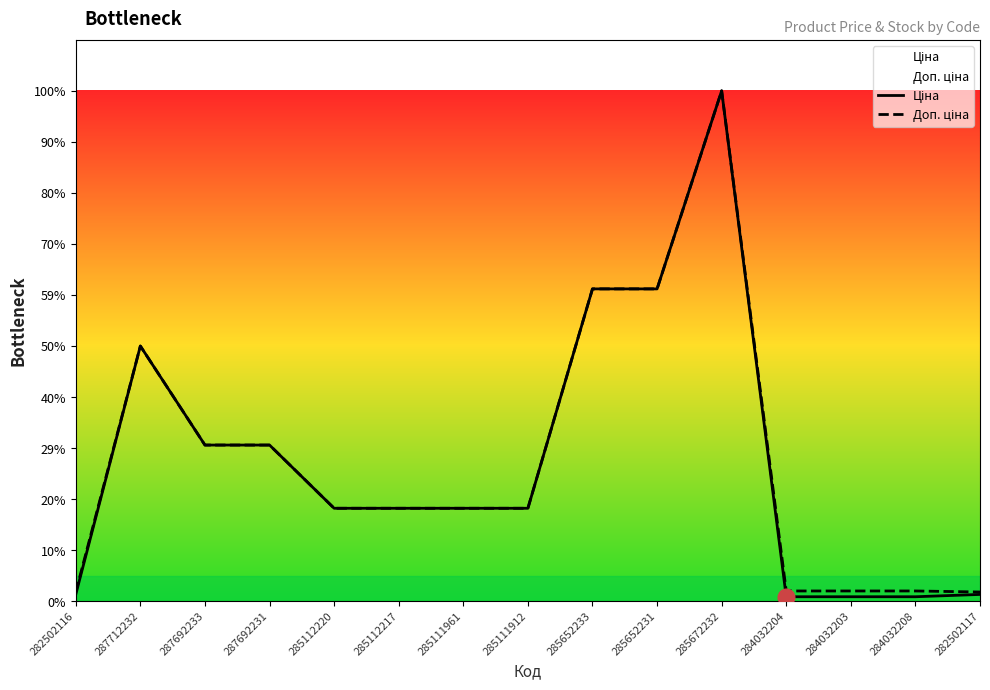

Is the value of Ціна at 282502116 greater than the value of Доп. ціна at 285111961?

No